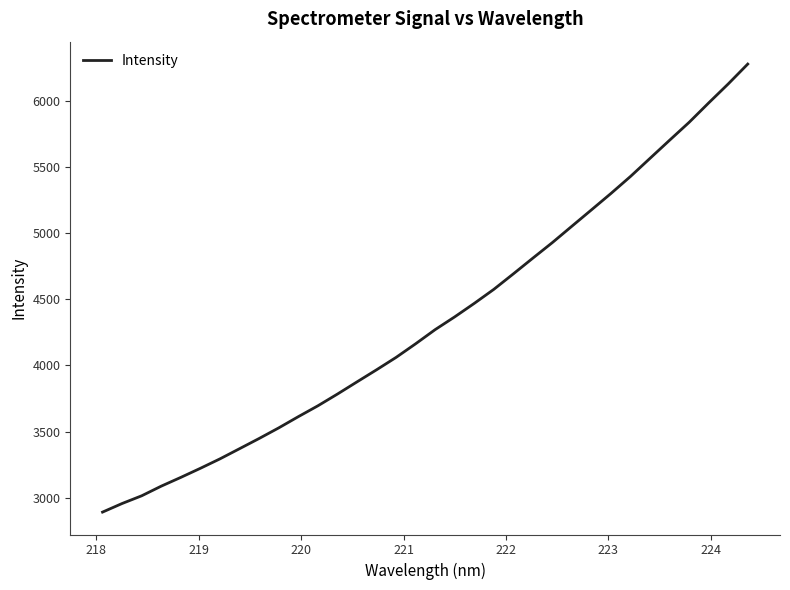

Is this an area chart (filled region under the line)?

No